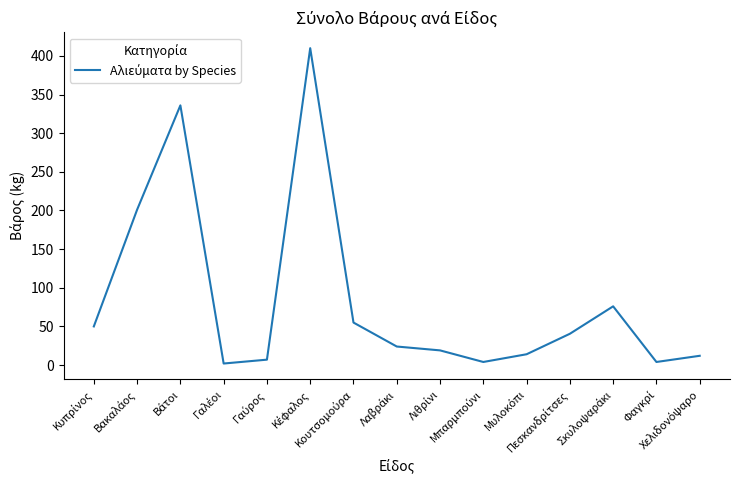

What is the maximum value shown in the chart?

410.0